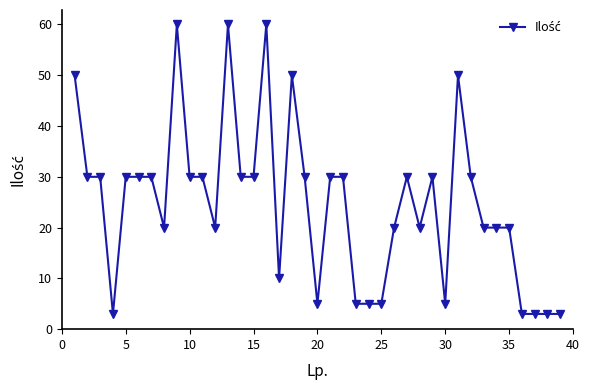

What is the minimum value shown in the chart?

3